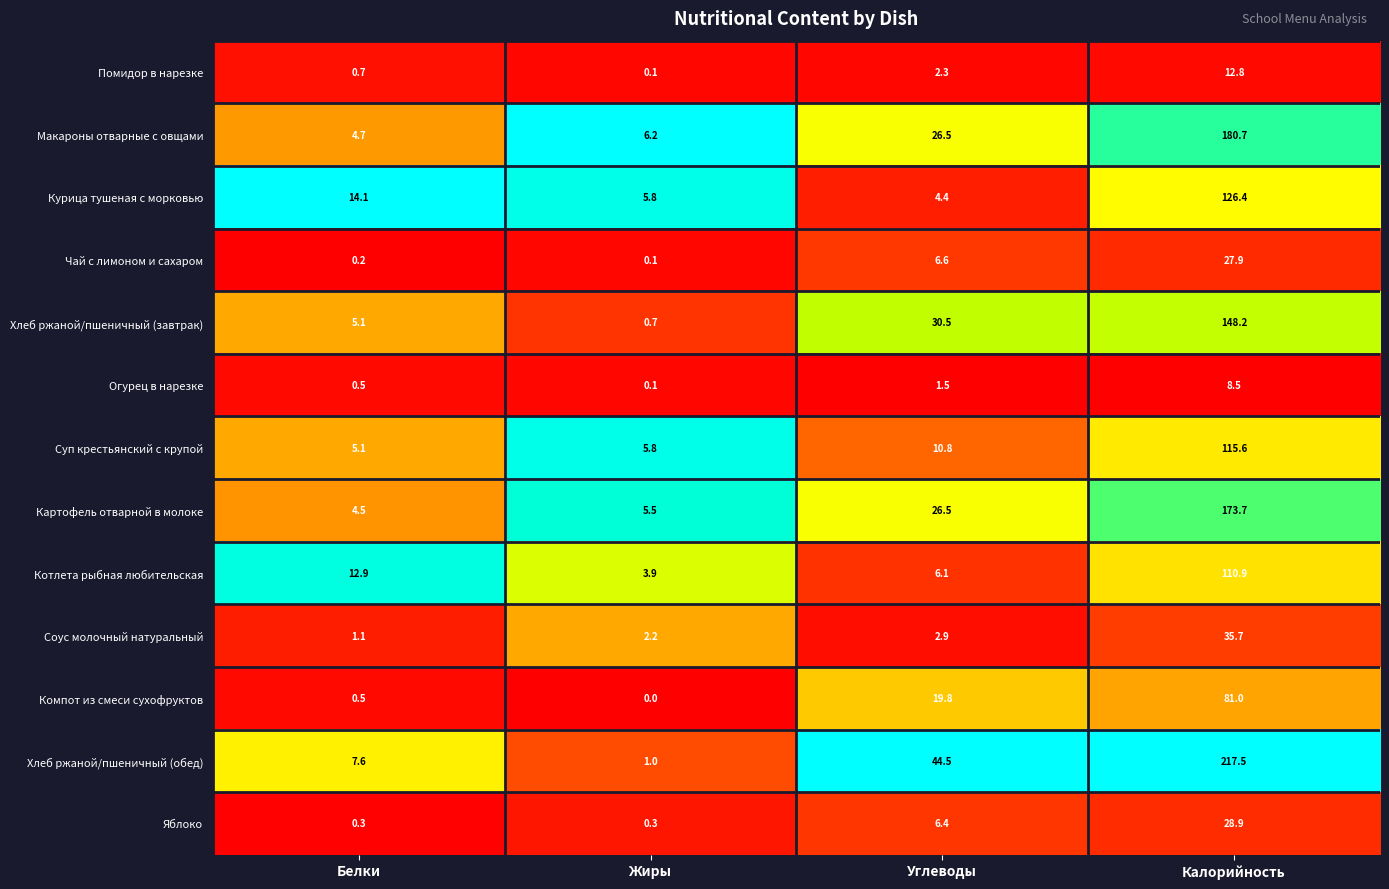

Which series changed the most between Жиры and Углеводы?

Хлеб ржаной/пшеничный (обед)